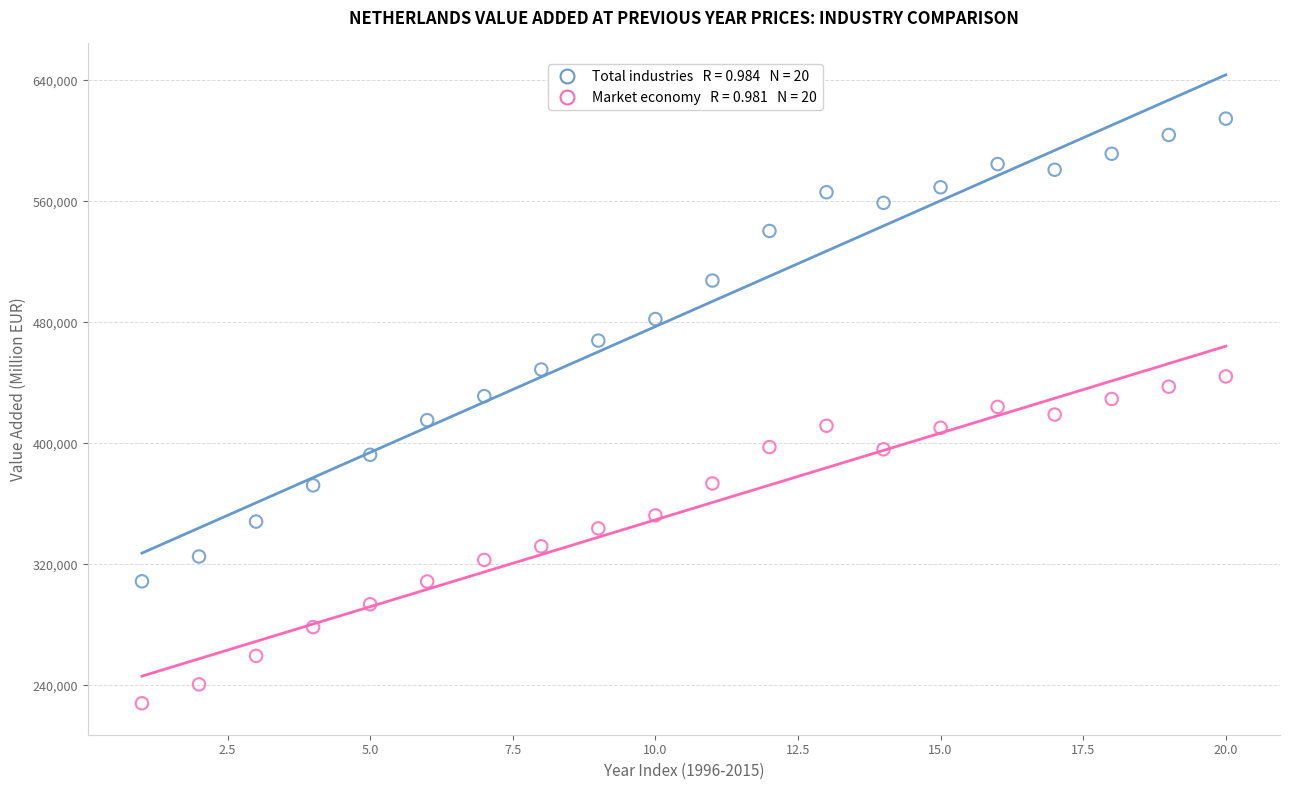

Across all data points, what is the range of X values (max minus min)?

19